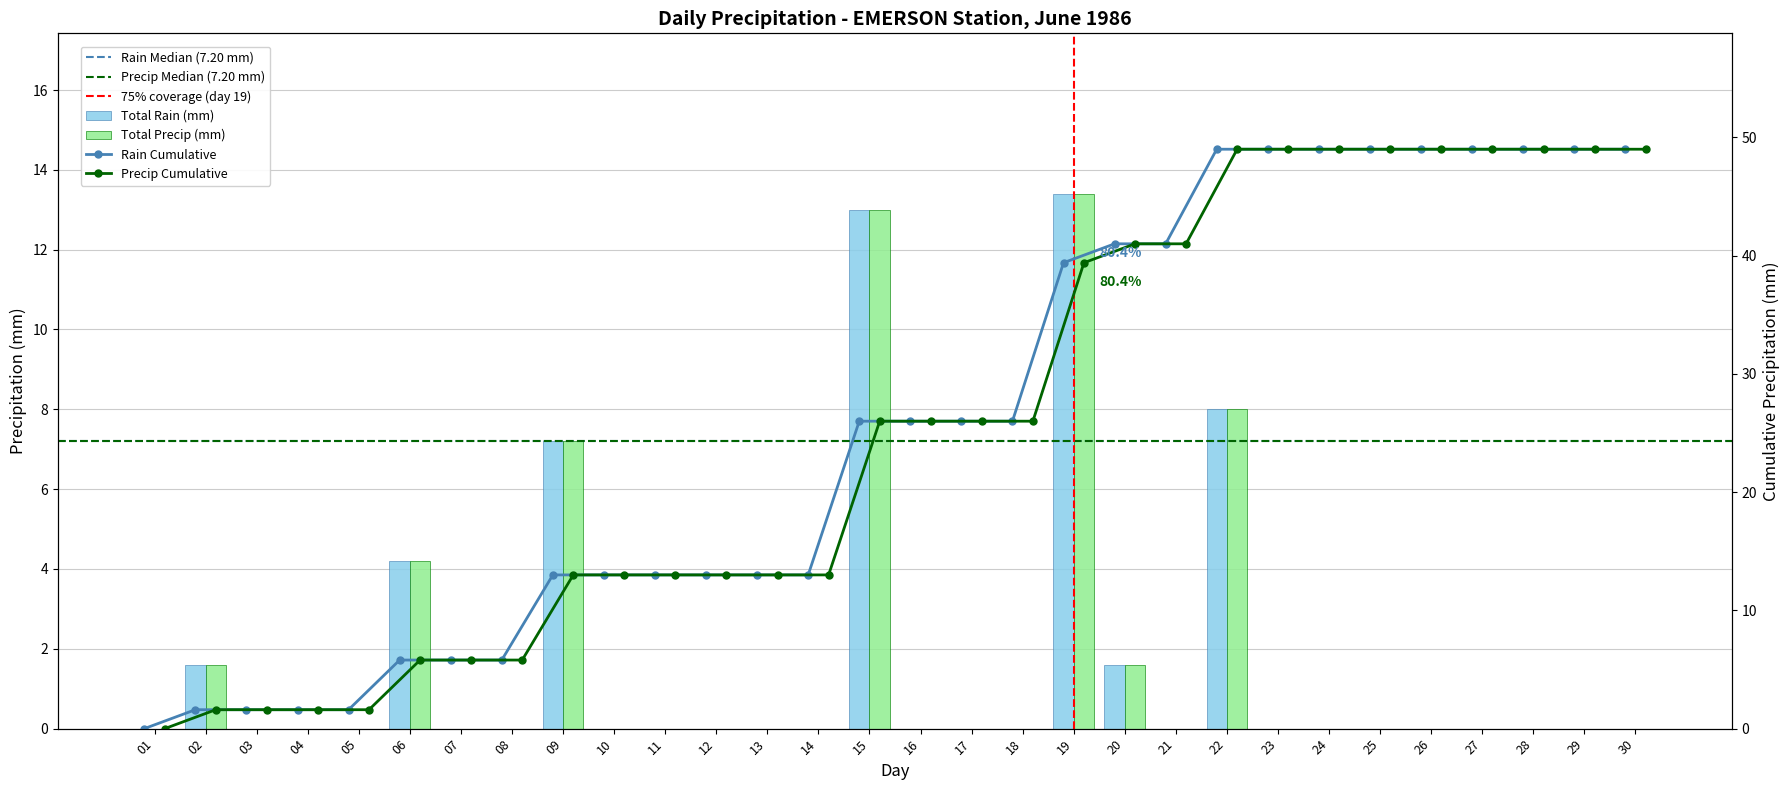

At which category is the sum across all series the highest?

19